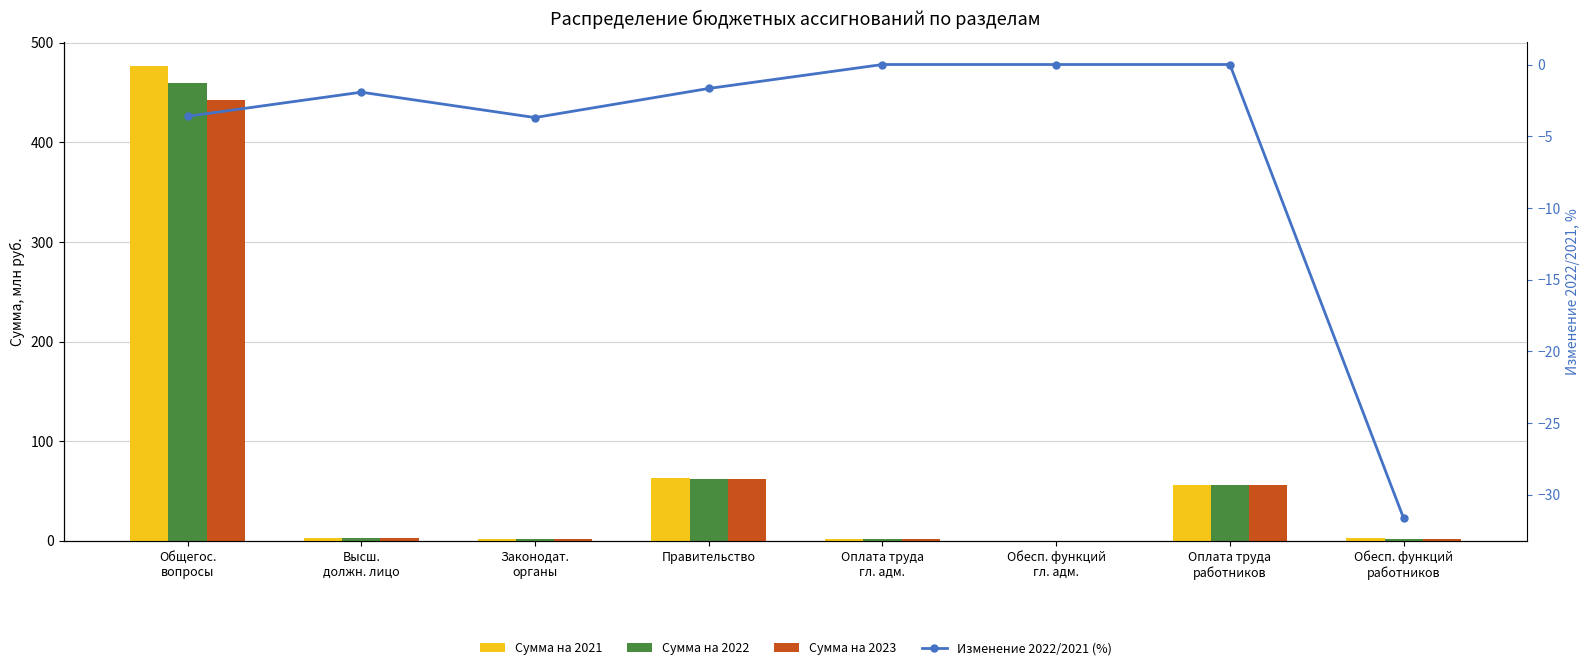

The value of Сумма на 2021 at Законодат.
органы is 3.1. True or false?

False